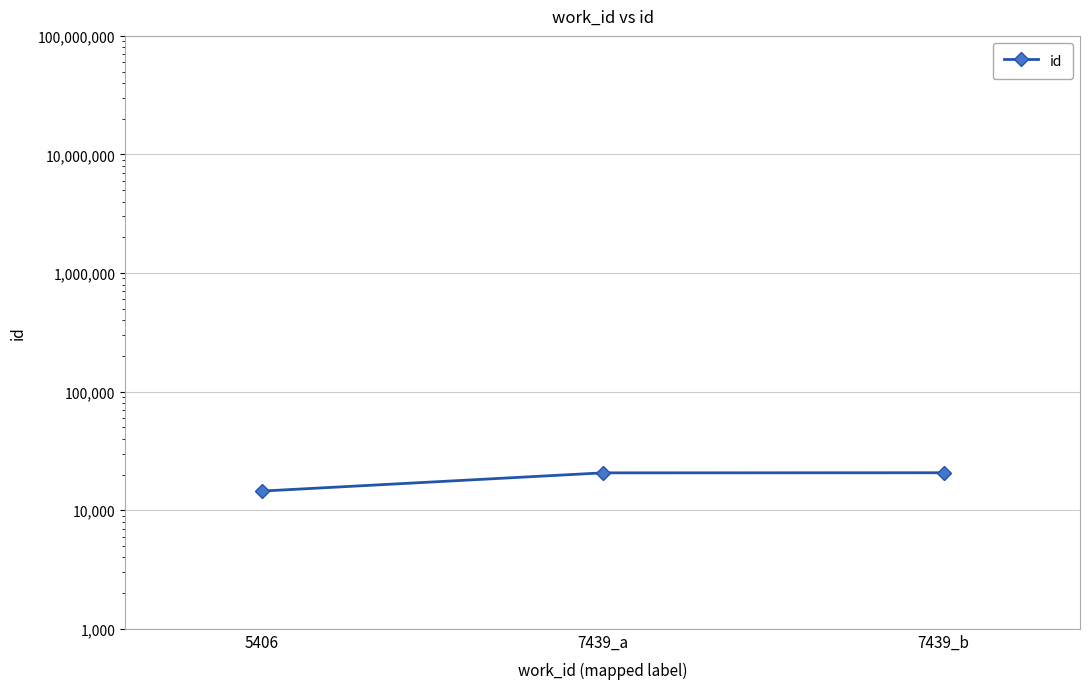

What is the difference between the values at 7439_a and 7439_b?

45